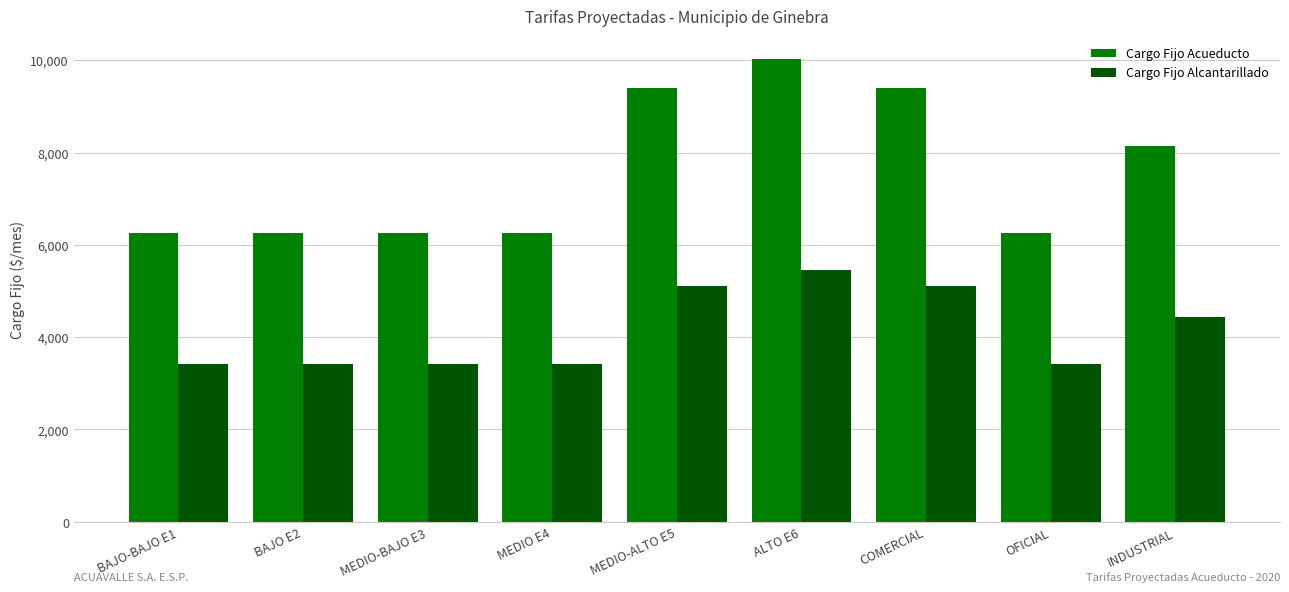

Does the chart contain any negative values?

No